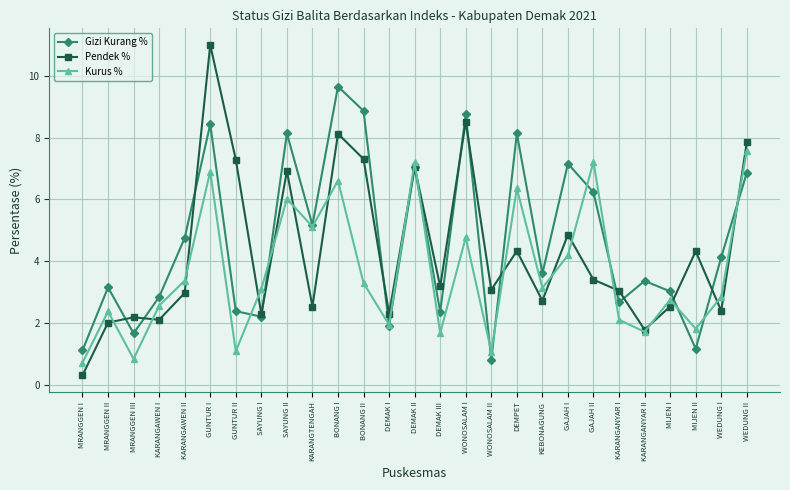

What are all the series names shown in the legend?

Gizi Kurang %, Pendek %, Kurus %